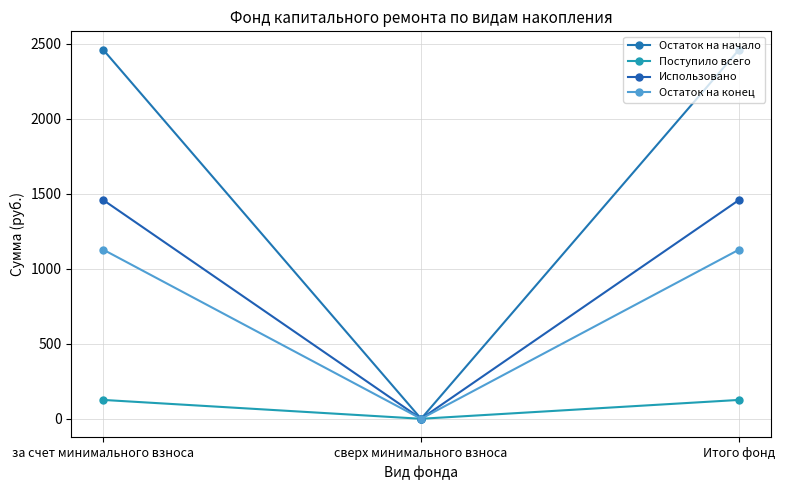

The Остаток на начало series shows 4132.3 at Итого фонд. True or false?

False